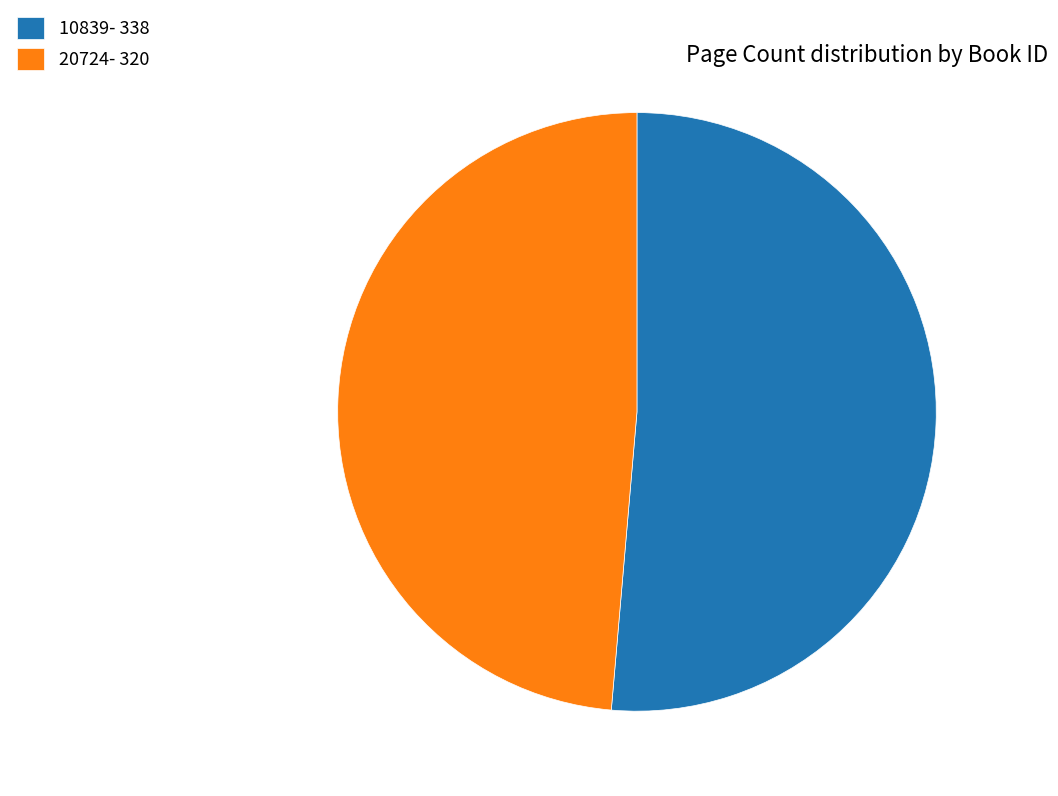

Is it true that 20724- 320 is 49% of the pie?

True